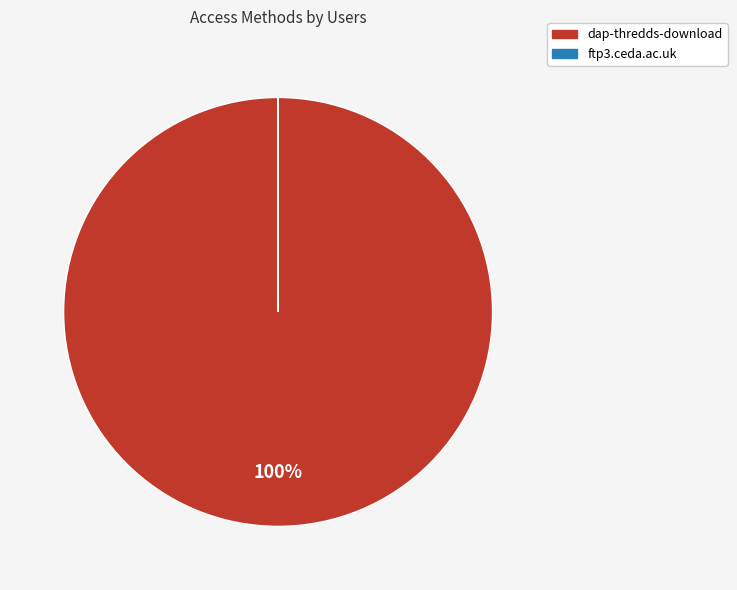

Which slice is the largest?

dap-thredds-download